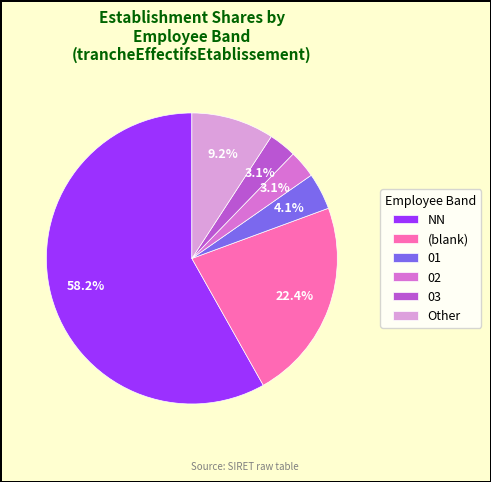

Does 02 represent more than half of the total?

No